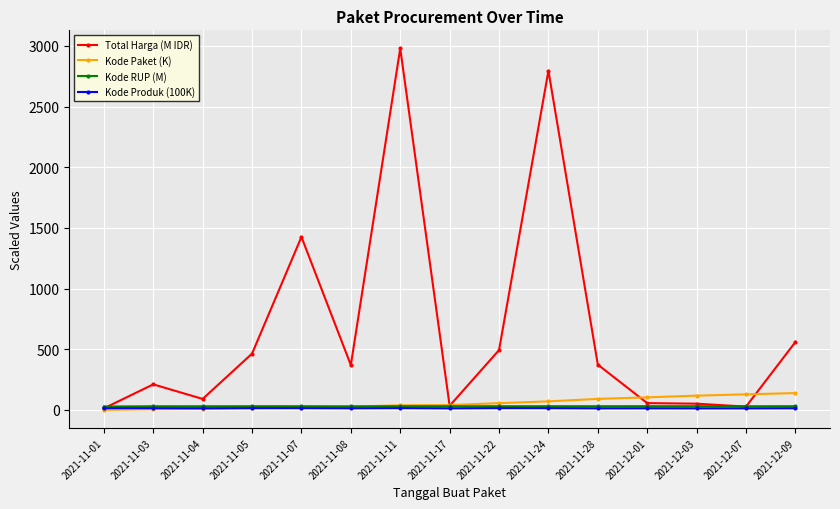

At which category is the sum across all series the highest?

2021-11-11